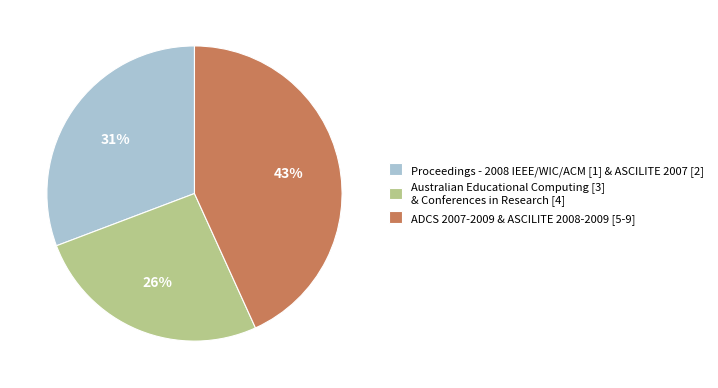

Is there a majority slice in this chart?

No